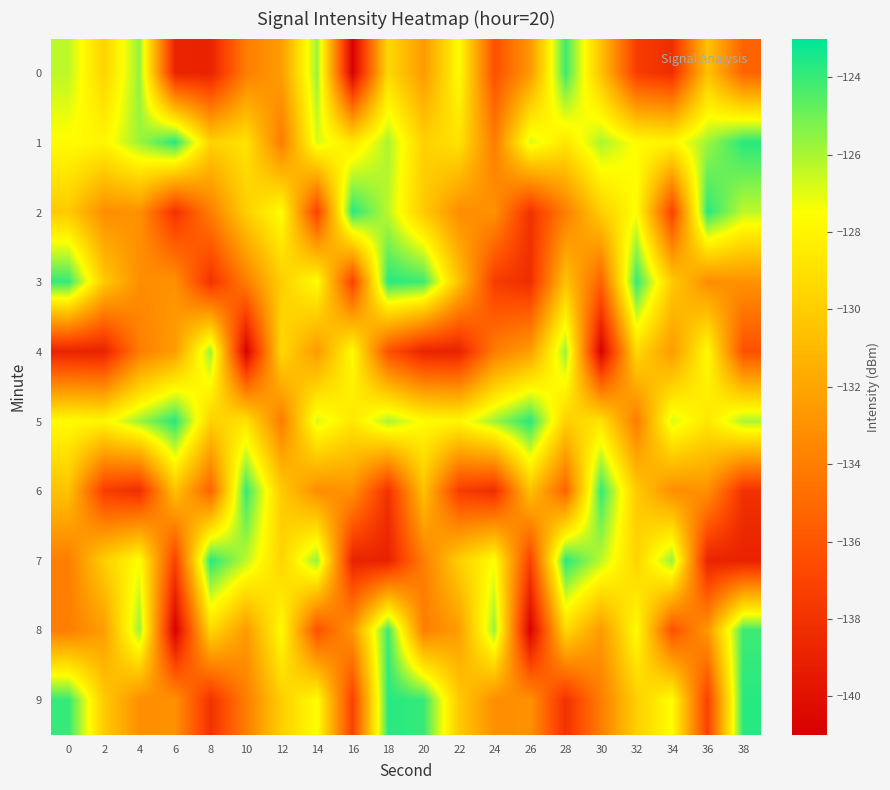

Rank the series by their maximum value, from highest to lowest.

row_1, row_5, row_2, row_3, row_7, row_9, row_6, row_0, row_8, row_4